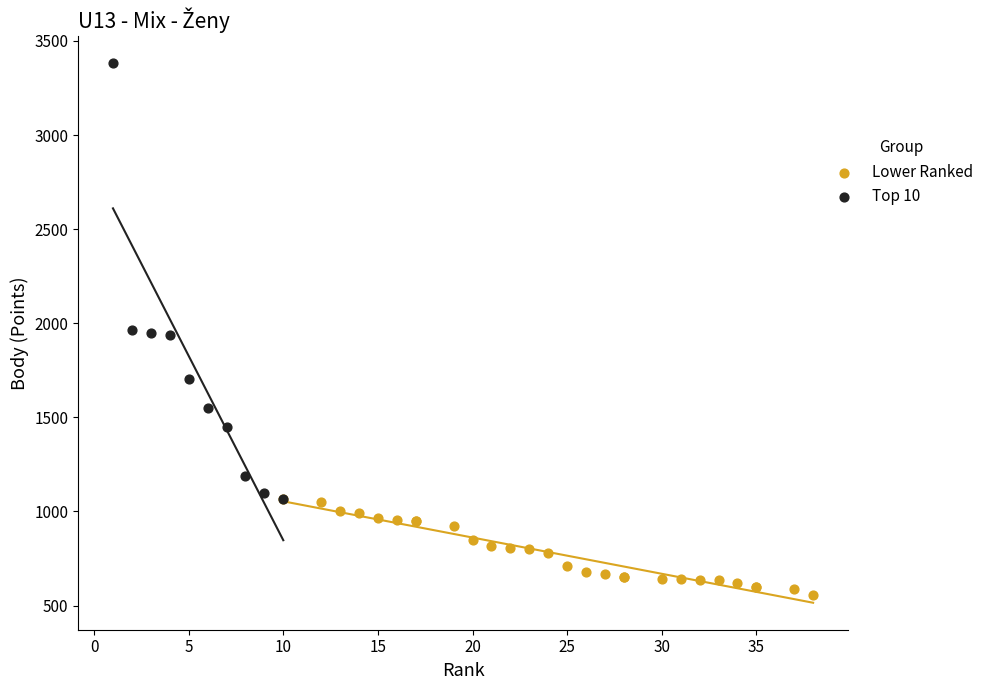

What are all the series names shown in the legend?

Lower Ranked, Top 10